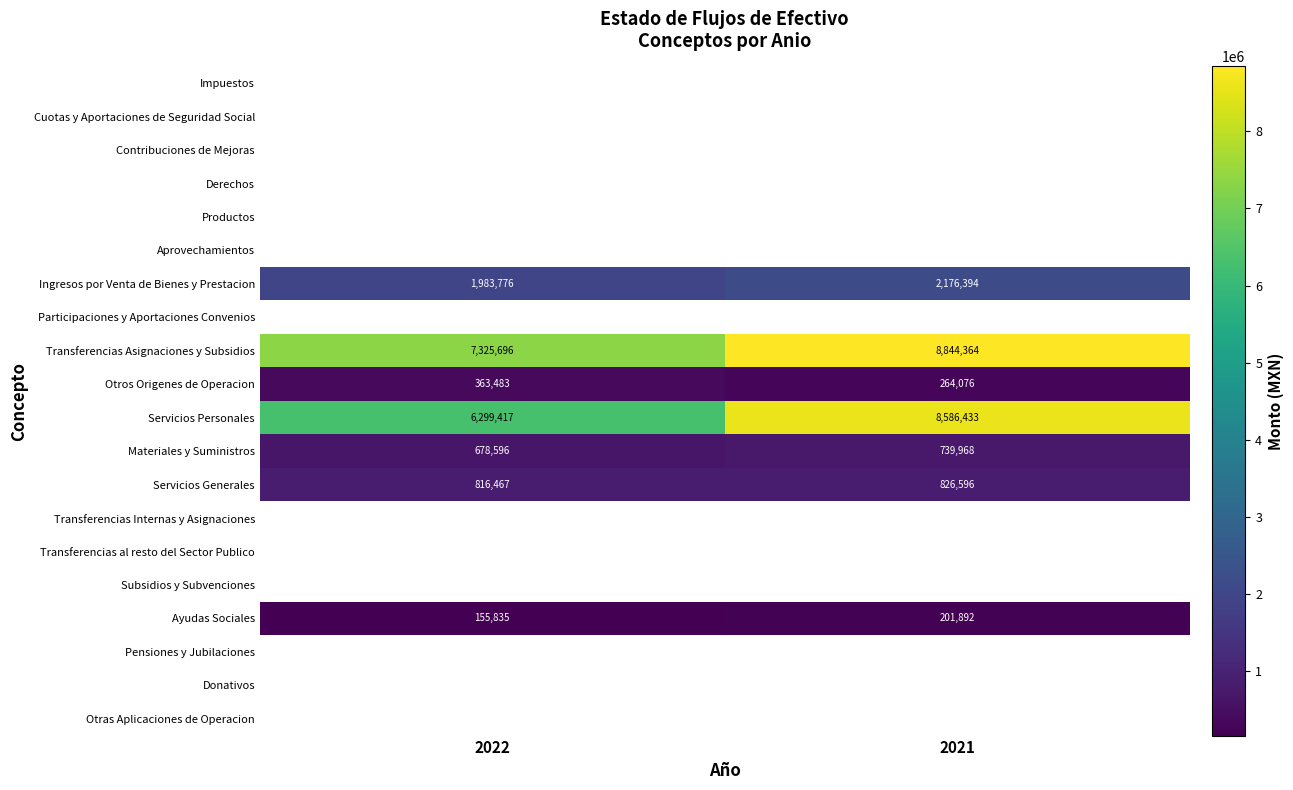

At which label does Transferencias Asignaciones y Subsidios reach its peak?

2021